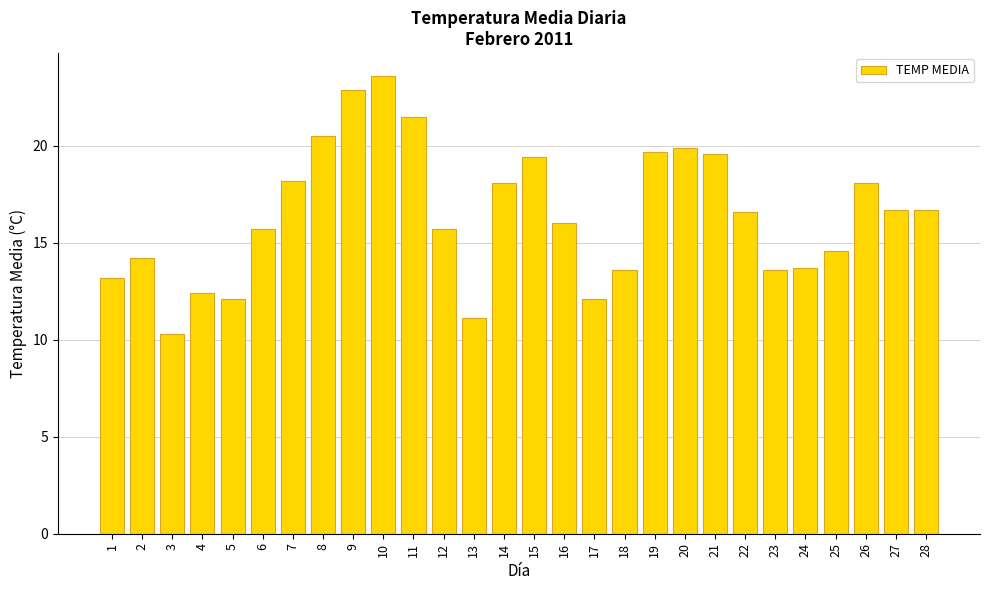

Which has a higher value, 2 or 18?

2